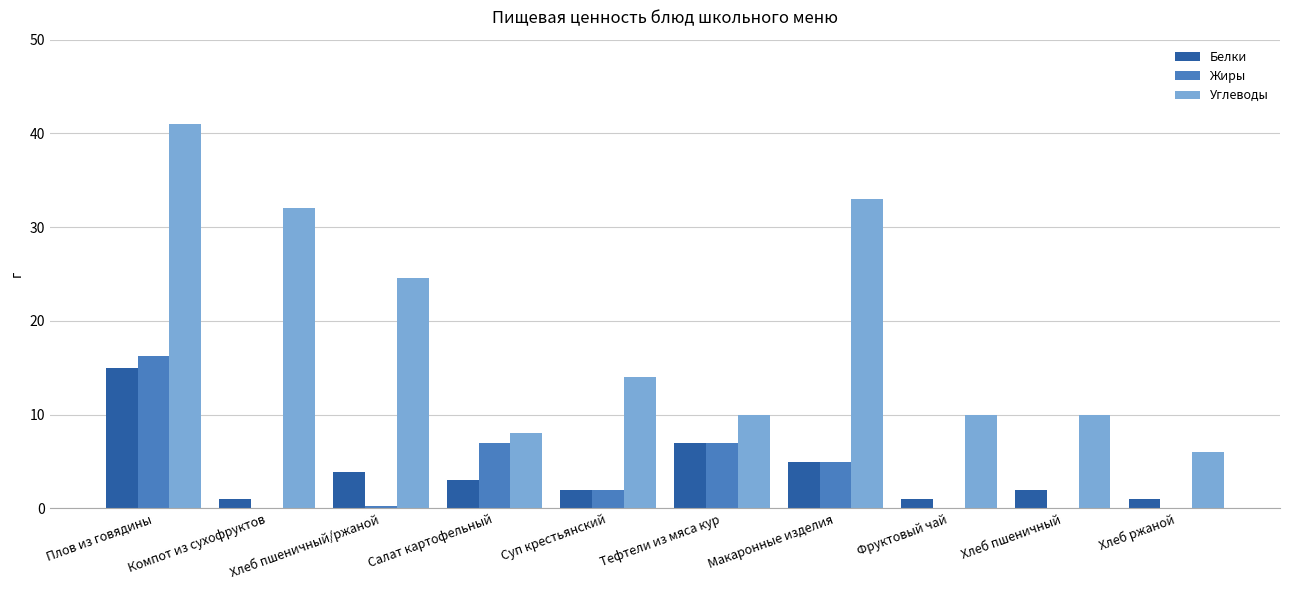

How many data points does each series have?

10